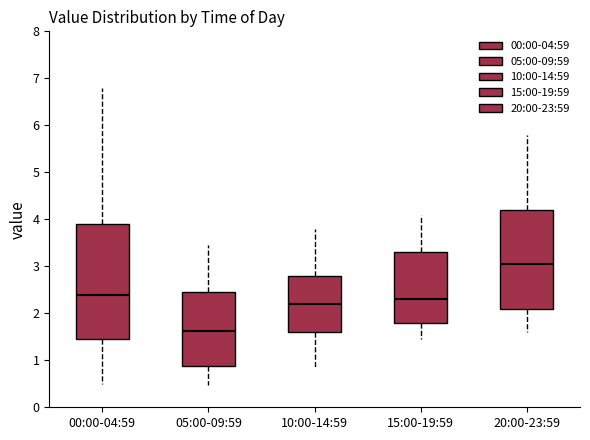

Reading left to right, read every box against the y-axis: the position of its median line, the range the box covers, and the ends of its whiskers. The values are not printed on the chart, so give them approximately, as read against the axis.

00:00-04:59: median 2.4, box 1.5 to 3.9, whiskers 0.5 to 6.8
05:00-09:59: median 1.6, box 0.9 to 2.5, whiskers 0.5 to 3.5
10:00-14:59: median 2.2, box 1.6 to 2.8, whiskers 0.9 to 3.8
15:00-19:59: median 2.3, box 1.8 to 3.3, whiskers 1.5 to 4.1
20:00-23:59: median 3.1, box 2.1 to 4.2, whiskers 1.6 to 5.8